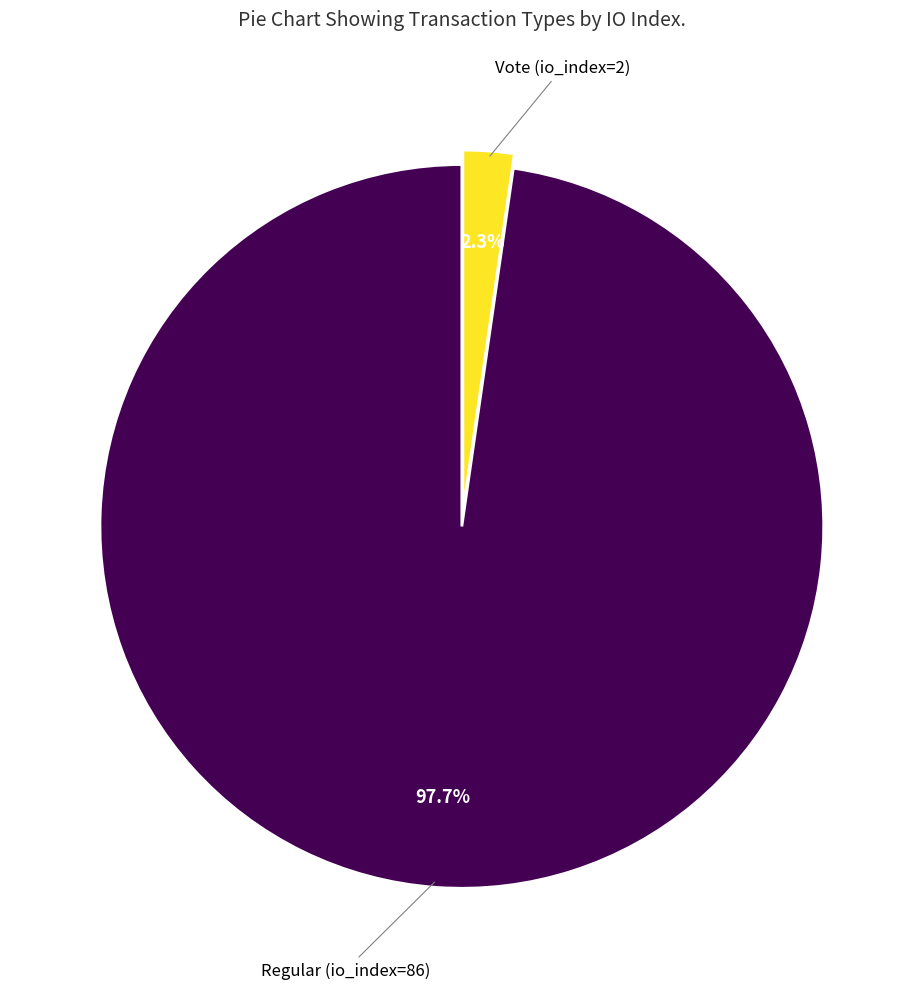

Is there a majority slice in this chart?

Yes